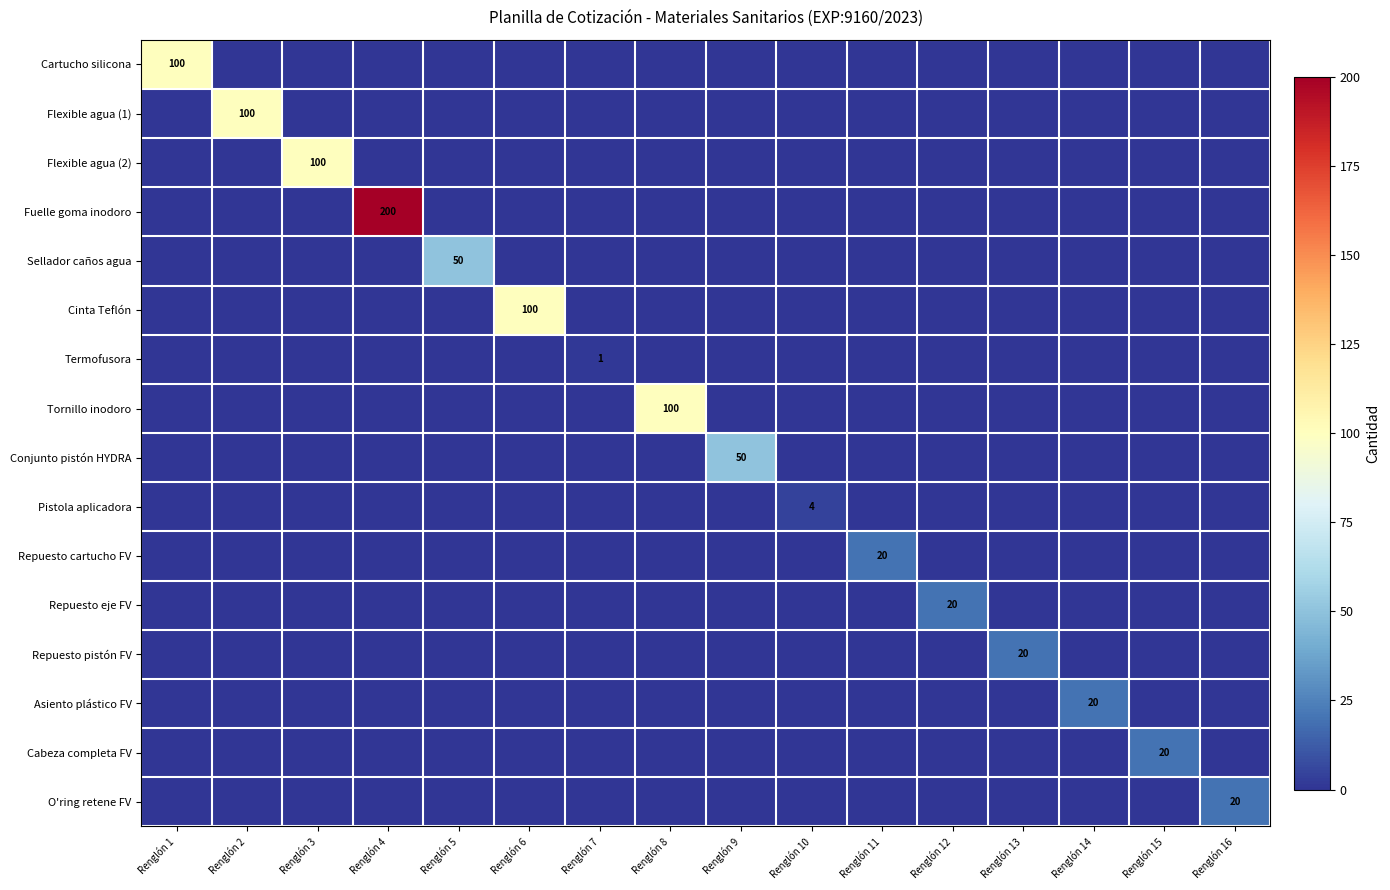

Which has a higher value, Renglón 13 or Renglón 12?

Renglón 13